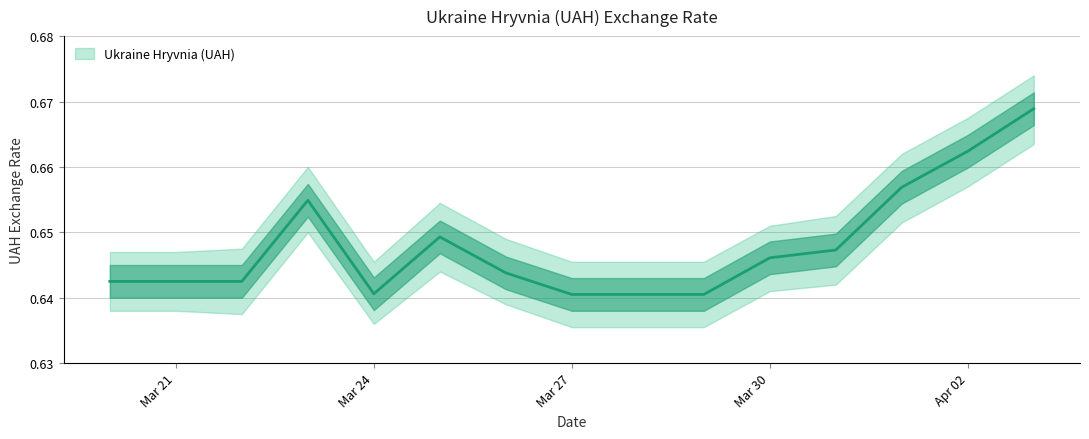

Is it true that the value at 2020-03-22 is 0.3?

False